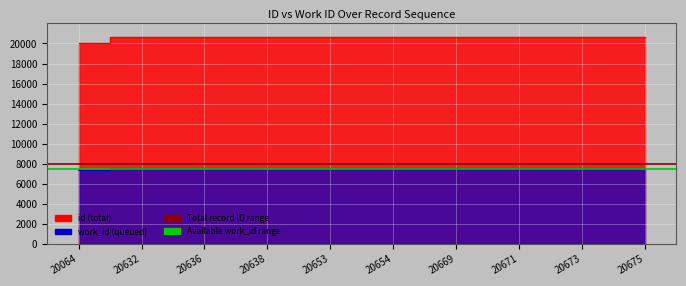

List the series in order of their overall mean, lowest first.

work_id, id